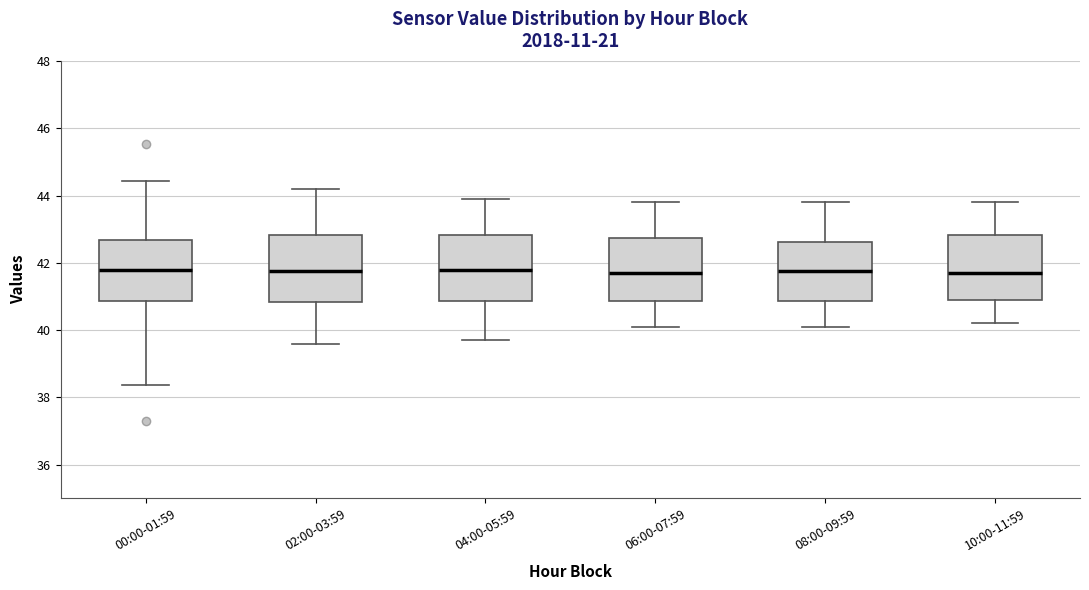

Reading left to right, read every box against the y-axis: the position of its median line, the range the box covers, and the ends of its whiskers. The values are not printed on the chart, so give them approximately, as read against the axis.

00:00-01:59: median 41.8, box 40.8 to 42.6, whiskers 38.4 to 44.4
02:00-03:59: median 41.8, box 40.8 to 42.8, whiskers 39.6 to 44.2
04:00-05:59: median 41.8, box 40.8 to 42.8, whiskers 39.8 to 44.0
06:00-07:59: median 41.8, box 40.8 to 42.8, whiskers 40.2 to 43.8
08:00-09:59: median 41.8, box 40.8 to 42.6, whiskers 40.2 to 43.8
10:00-11:59: median 41.8, box 41.0 to 42.8, whiskers 40.2 to 43.8